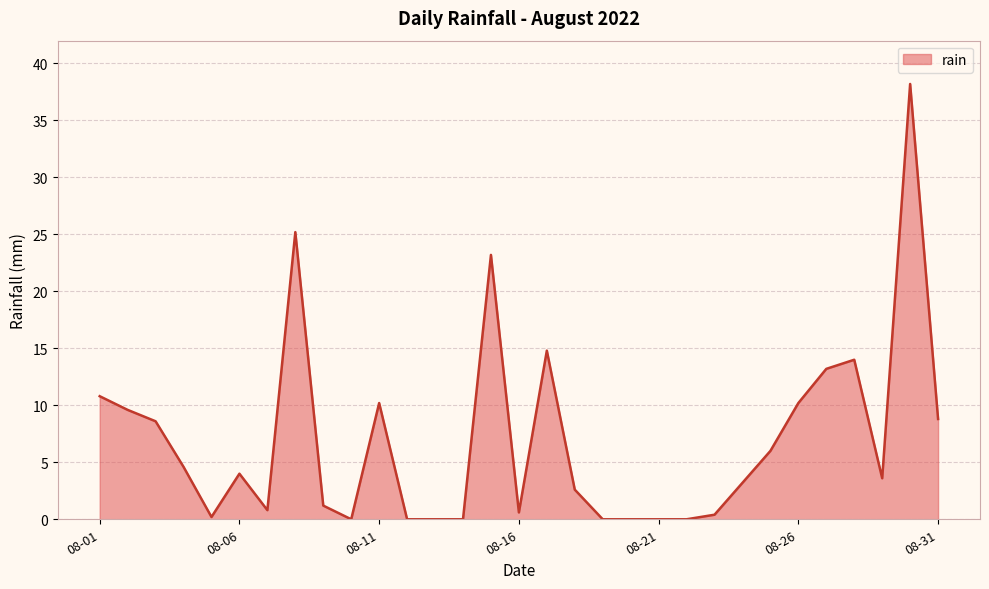

How many series are shown in this chart?

1